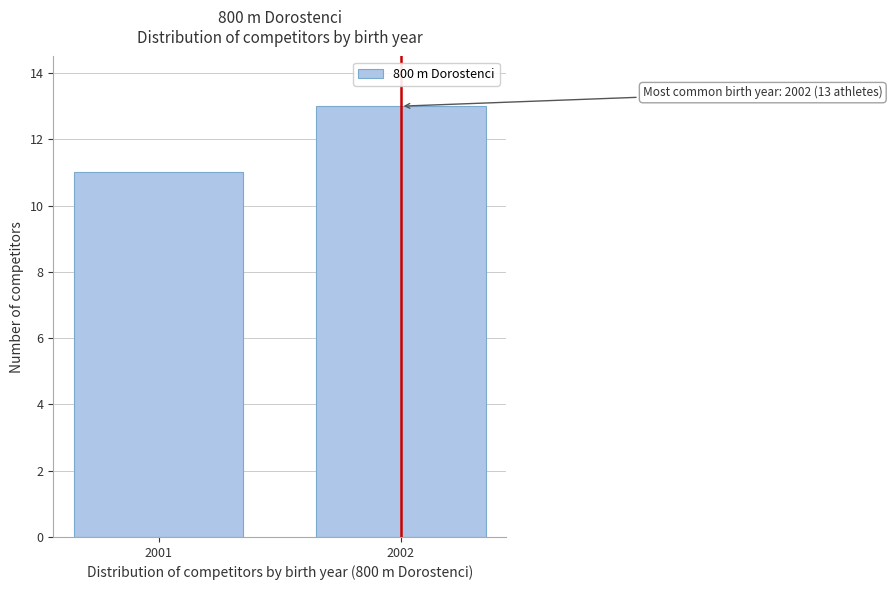

Reading right to left, list all the values displayed in this chart.

2002=13	2001=11